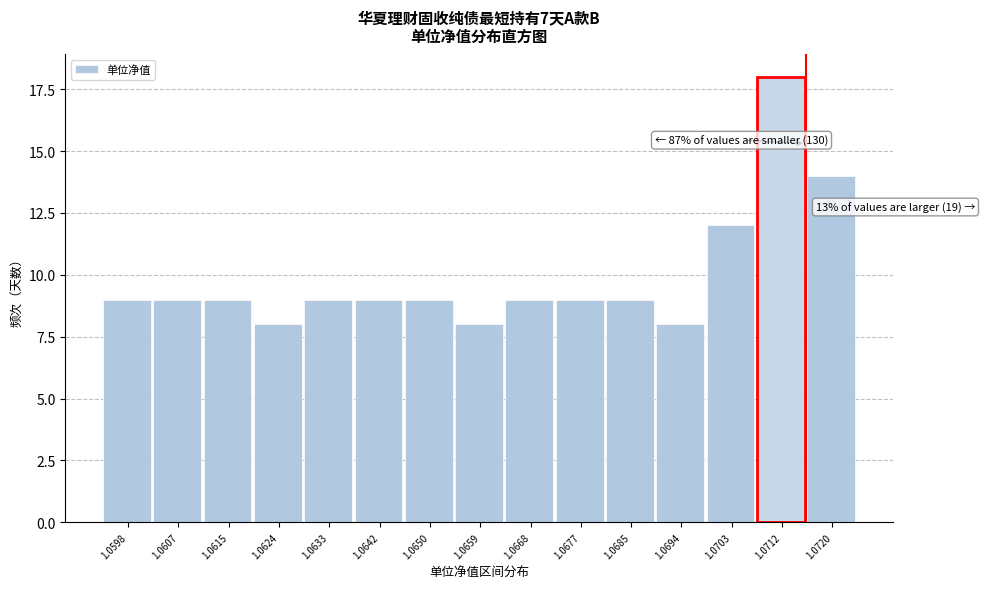

Reading left to right, extract all data points from this chart.

9	9	9	8	9	9	9	8	9	9	9	8	12	18	14